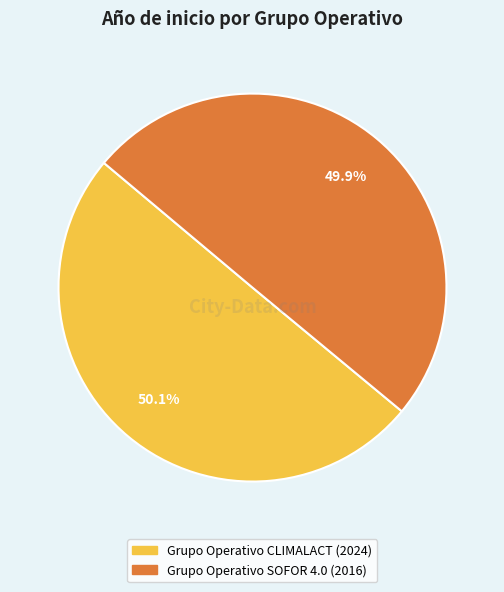

How many slices are in this pie chart?

2